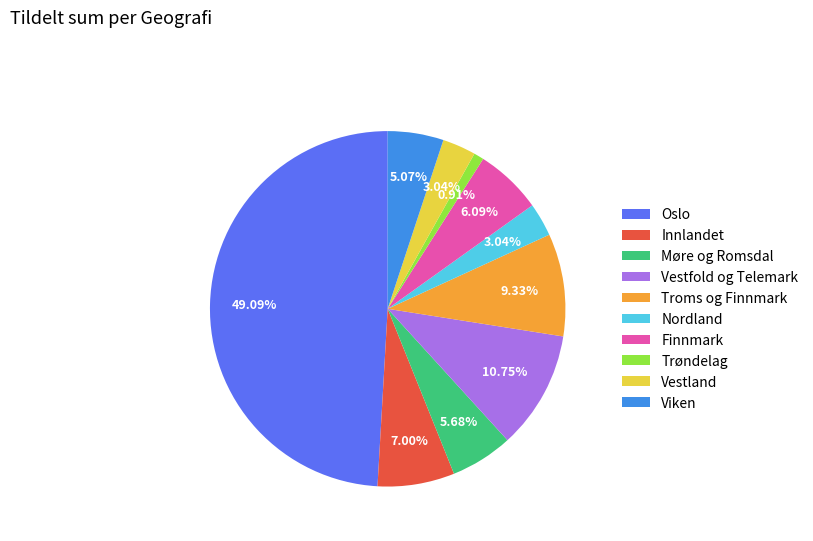

Combined, do Oslo and Troms og Finnmark account for over 50%?

Yes